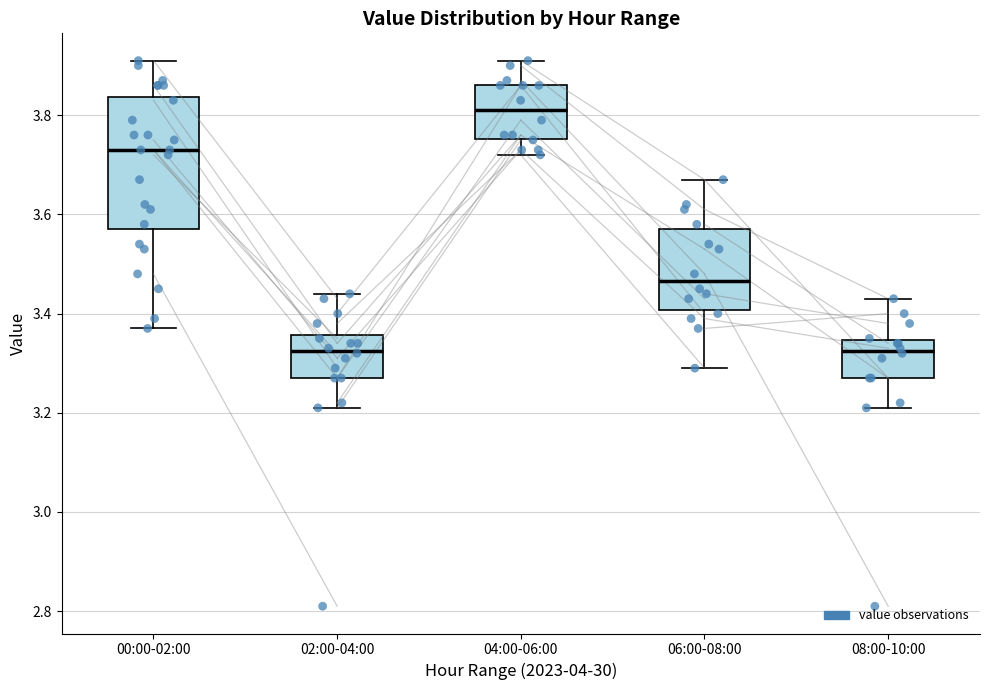

Reading left to right, read every box against the y-axis: the position of its median line, the range the box covers, and the ends of its whiskers. The values are not printed on the chart, so give them approximately, as read against the axis.

00:00-02:00: median 3.74, box 3.58 to 3.84, whiskers 3.38 to 3.92
02:00-04:00: median 3.32, box 3.28 to 3.36, whiskers 3.22 to 3.44
04:00-06:00: median 3.82, box 3.76 to 3.86, whiskers 3.72 to 3.92
06:00-08:00: median 3.46, box 3.40 to 3.58, whiskers 3.30 to 3.68
08:00-10:00: median 3.32, box 3.28 to 3.34, whiskers 3.22 to 3.44